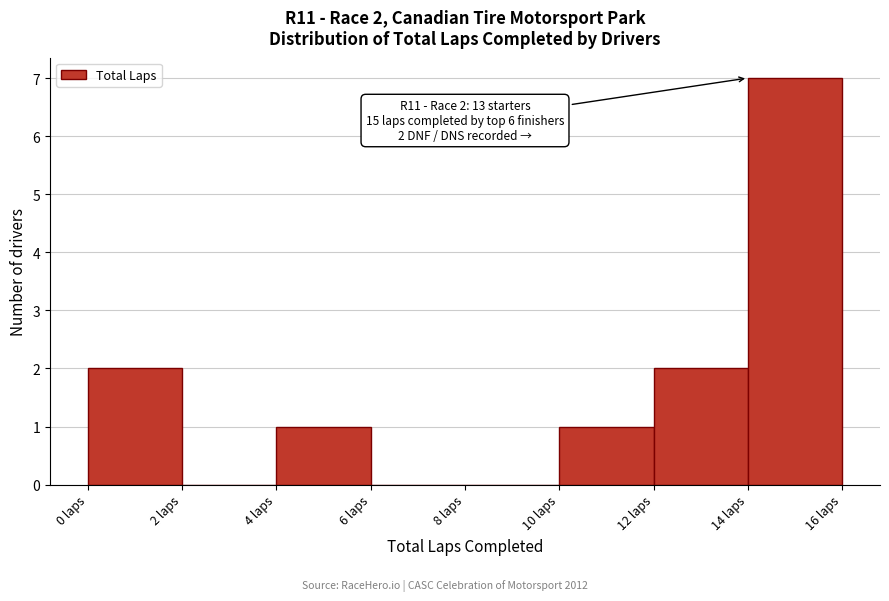

Over which range of the x-axis is the bar tallest?

14 to 16